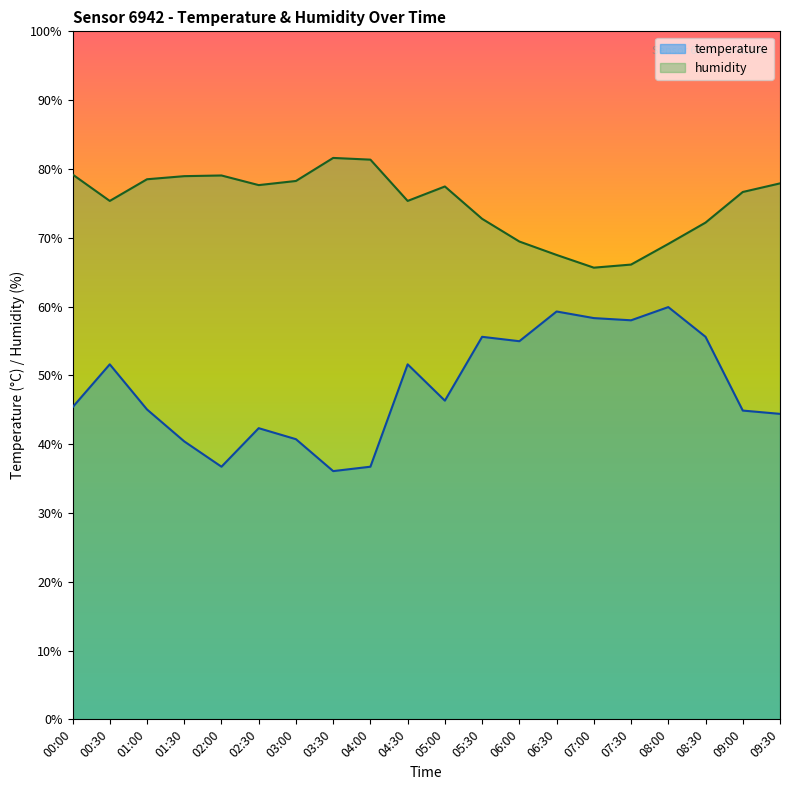

True or false: humidity and temperature intersect in this chart.

False